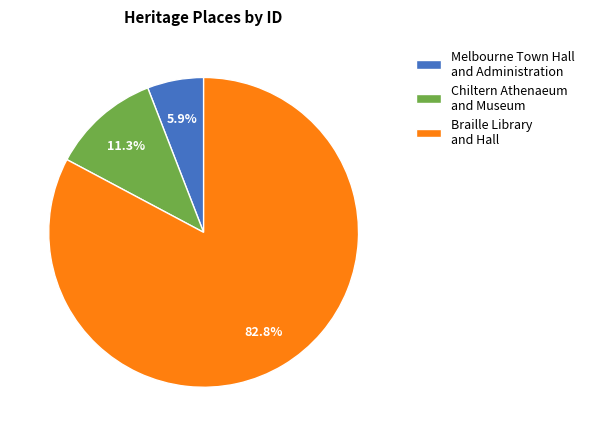

To the nearest percent, what is the average slice percentage?

33%